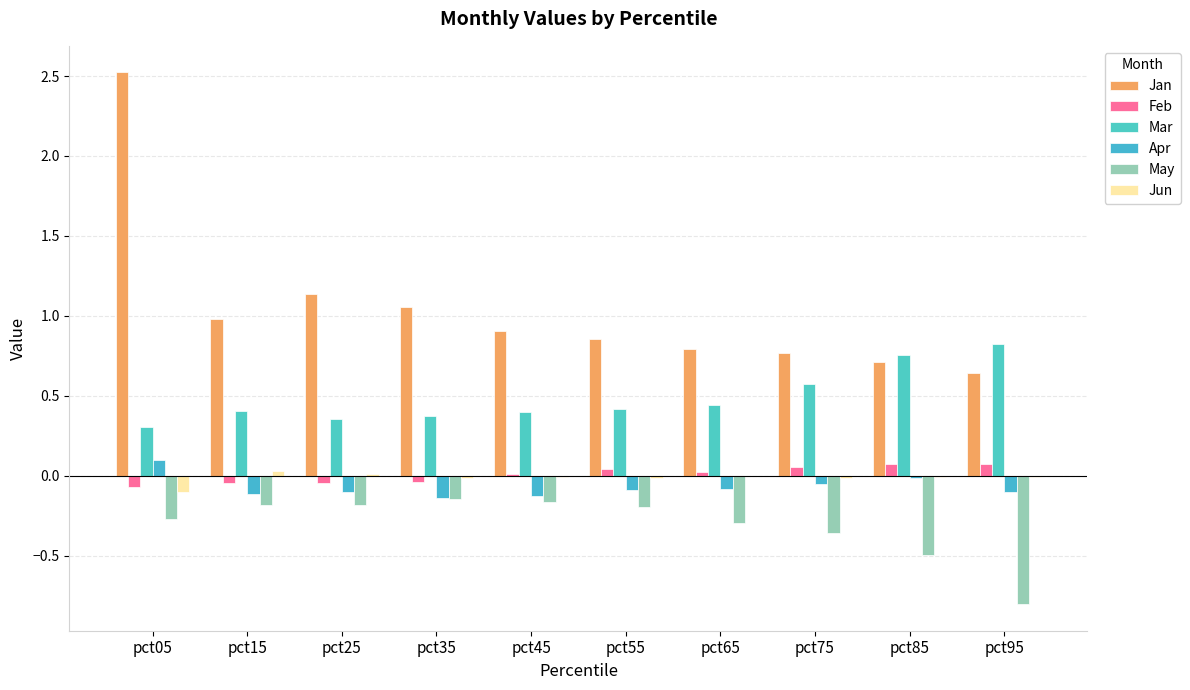

The Apr series shows -0.1 at pct95. True or false?

True